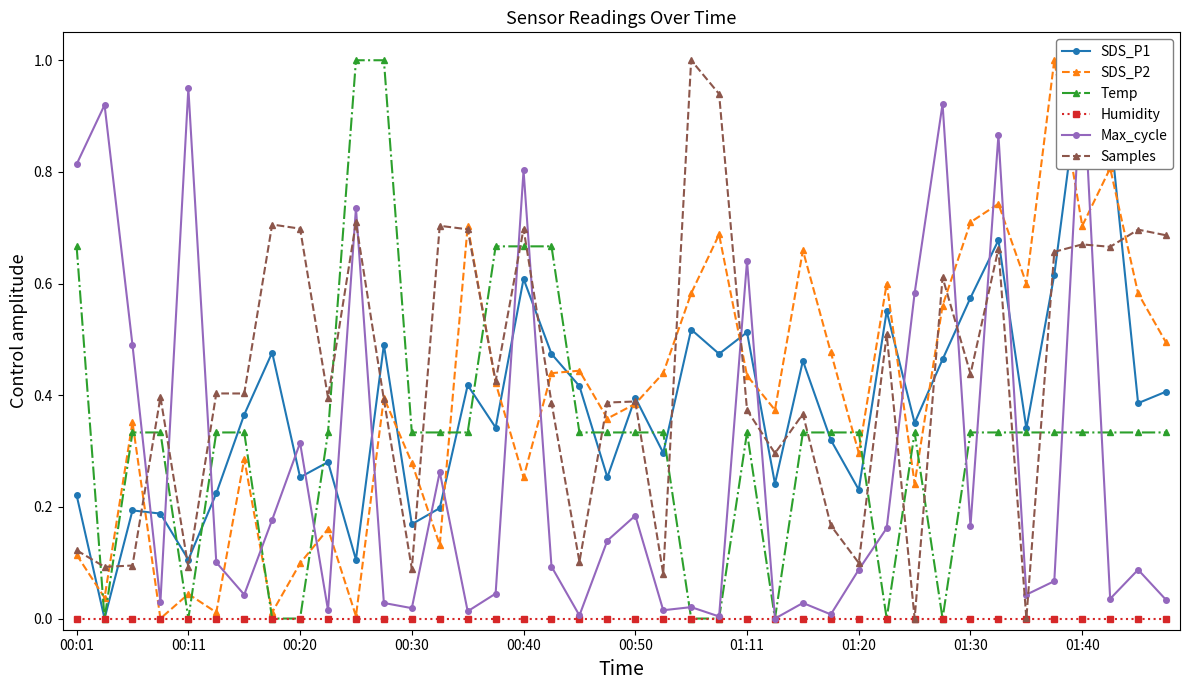

Reading left to right, what are all the values shown in this chart?

SDS_P1: 0.2	0.0	0.2	0.2	0.1	0.2	0.4	0.5	0.3	0.3	0.1	0.5	0.2	0.2	0.4	0.3	0.6	0.5	0.4	0.3	0.4	0.3	0.5	0.5	0.5	0.2	0.5	0.3	0.2	0.6	0.4	0.5	0.6	0.7	0.3	0.6	1.0	0.9	0.4	0.4
SDS_P2: 0.1	0.0	0.4	0.0	0.0	0.0	0.3	0.0	0.1	0.2	0.0	0.4	0.3	0.1	0.7	0.4	0.3	0.4	0.4	0.4	0.4	0.4	0.6	0.7	0.4	0.4	0.7	0.5	0.3	0.6	0.2	0.6	0.7	0.7	0.6	1.0	0.7	0.8	0.6	0.5
Temp: 0.7	0.0	0.3	0.3	0.0	0.3	0.3	0.0	0.0	0.3	1.0	1.0	0.3	0.3	0.3	0.7	0.7	0.7	0.3	0.3	0.3	0.3	0.0	0.0	0.3	0.0	0.3	0.3	0.3	0.0	0.3	0.0	0.3	0.3	0.3	0.3	0.3	0.3	0.3	0.3
Humidity: 0.0	0.0	0.0	0.0	0.0	0.0	0.0	0.0	0.0	0.0	0.0	0.0	0.0	0.0	0.0	0.0	0.0	0.0	0.0	0.0	0.0	0.0	0.0	0.0	0.0	0.0	0.0	0.0	0.0	0.0	0.0	0.0	0.0	0.0	0.0	0.0	0.0	0.0	0.0	0.0
Max_cycle: 0.8	0.9	0.5	0.0	0.9	0.1	0.0	0.2	0.3	0.0	0.7	0.0	0.0	0.3	0.0	0.0	0.8	0.1	0.0	0.1	0.2	0.0	0.0	0.0	0.6	0.0	0.0	0.0	0.1	0.2	0.6	0.9	0.2	0.9	0.0	0.1	1.0	0.0	0.1	0.0
Samples: 0.1	0.1	0.1	0.4	0.1	0.4	0.4	0.7	0.7	0.4	0.7	0.4	0.1	0.7	0.7	0.4	0.7	0.4	0.1	0.4	0.4	0.1	1.0	0.9	0.4	0.3	0.4	0.2	0.1	0.5	0.0	0.6	0.4	0.7	0.0	0.7	0.7	0.7	0.7	0.7